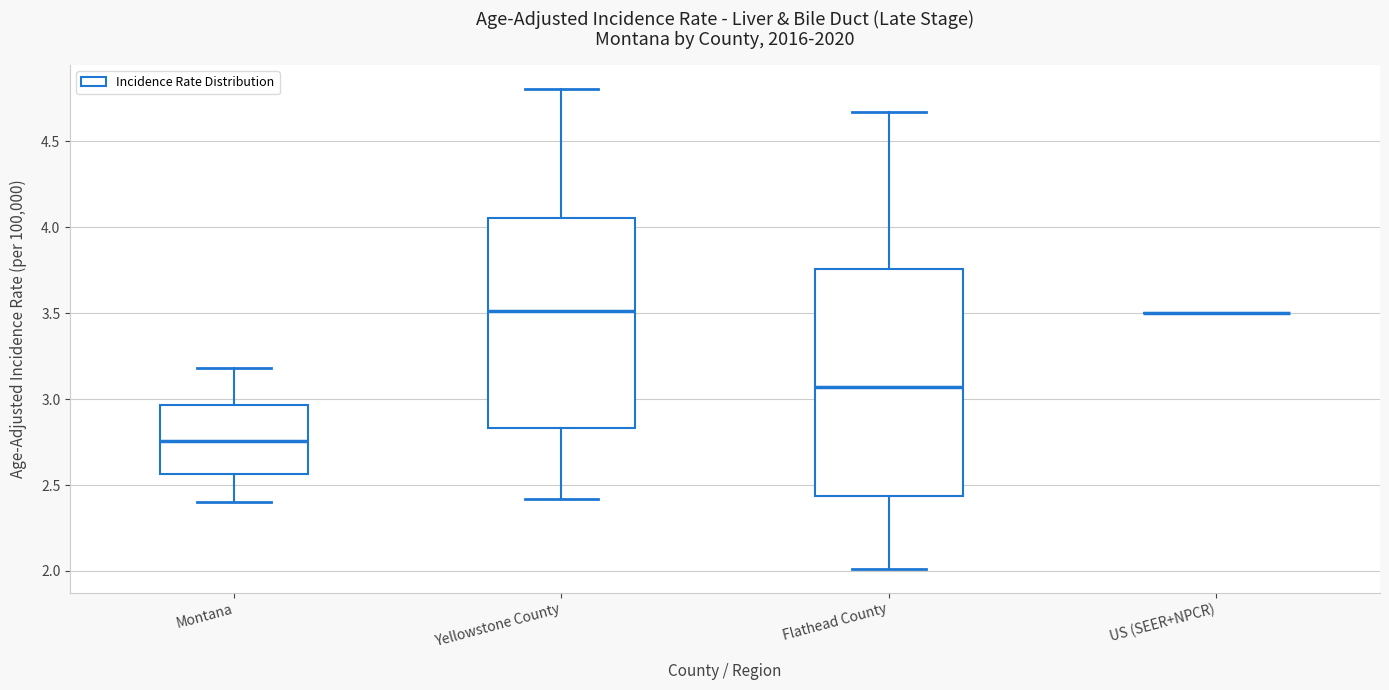

Comparing the boxes themselves (not the whiskers), which one is the tallest?

Flathead County